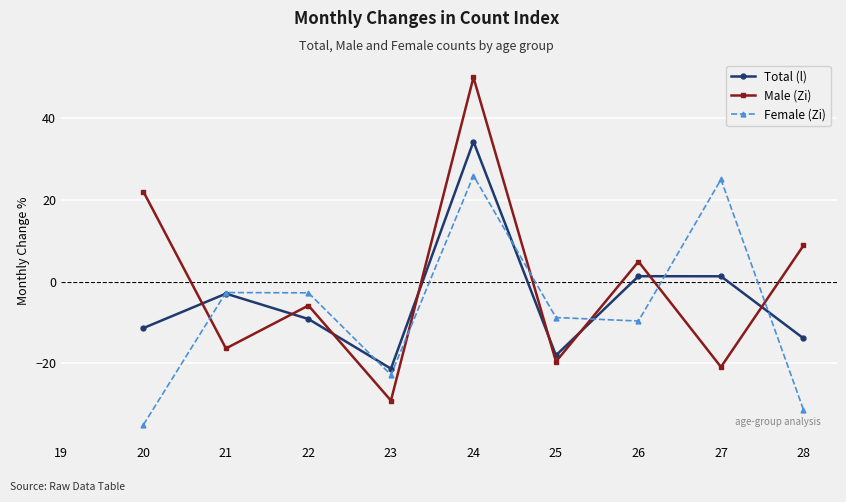

What are all the series names shown in the legend?

Total (l), Male (Zi), Female (Zi)